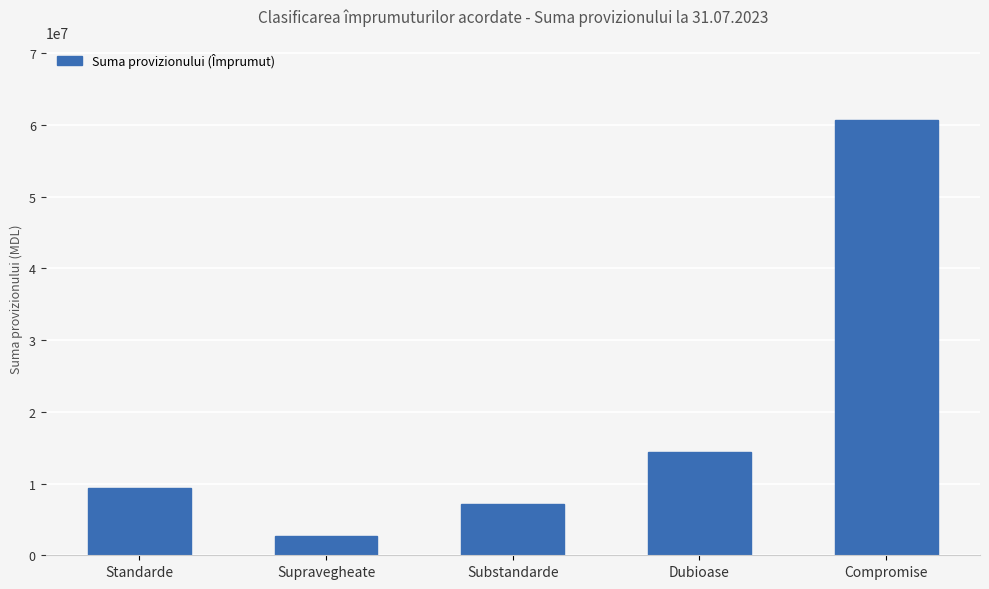

What is the approximate value at Supravegheate?

2623132